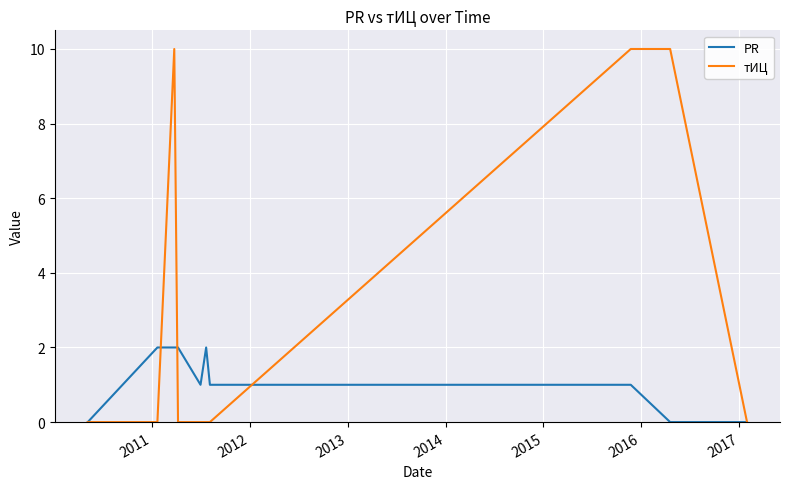

Does the chart have visible grid lines?

Yes